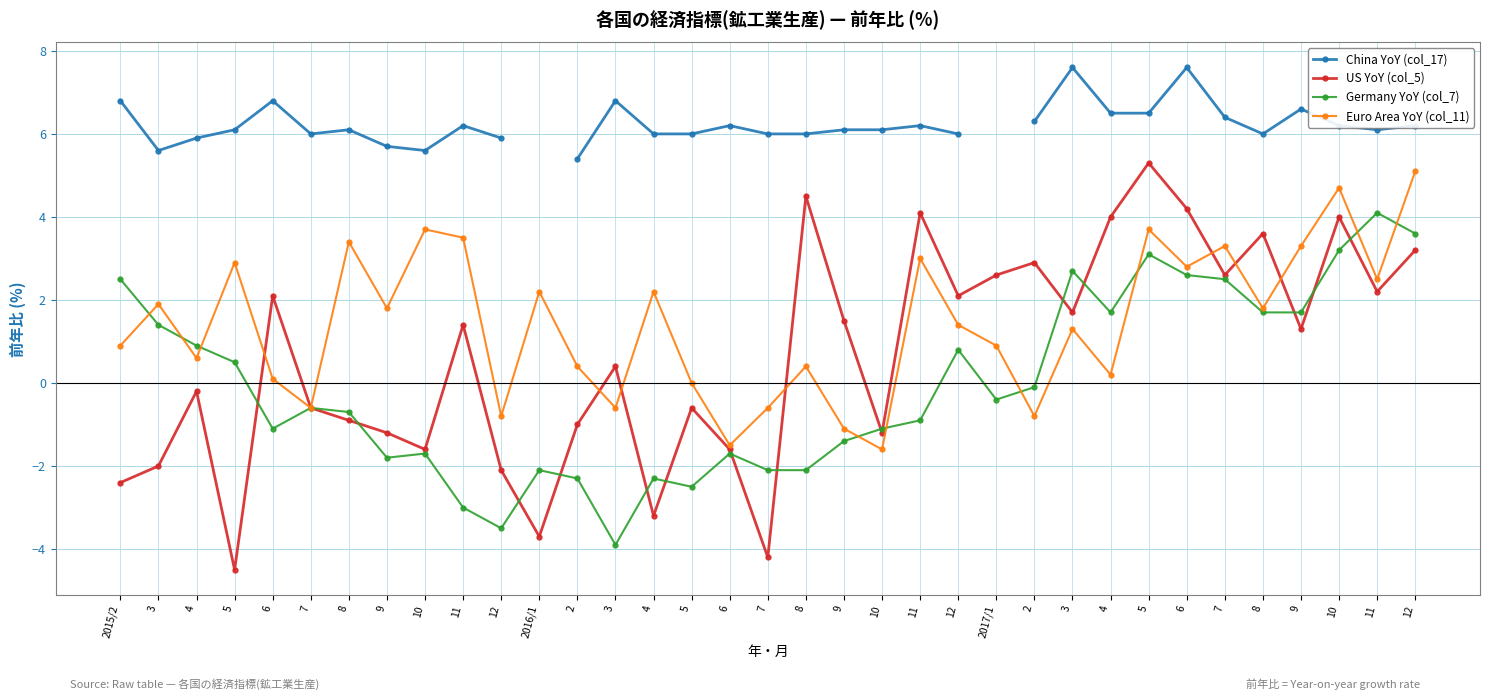

Rank the categories by Euro Area YoY (col_11) value from highest to lowest.

12, 10, 10, 5, 11, 8, 7, 9, 11, 5, 6, 11, 2016/1, 4, 3, 9, 8, 12, 3, 2015/2, 2017/1, 4, 2, 8, 4, 6, 5, 7, 3, 7, 12, 2, 9, 6, 10